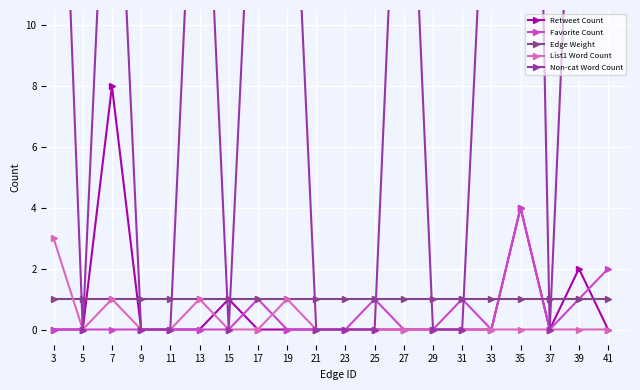

How many data points does each series have?

20